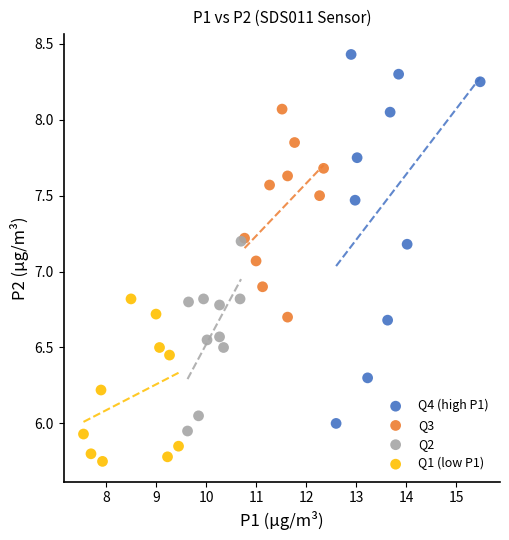

Which series reaches the minimum Y coordinate?

Q1 (low P1)